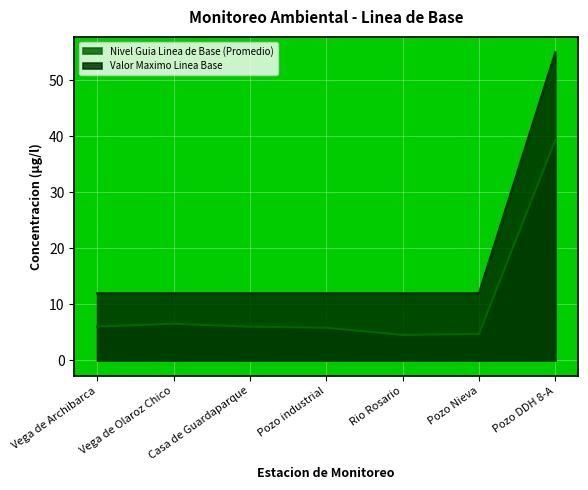

What is the sum of the Nivel Guia Linea de Base (Promedio) values at Pozo Nieva and Casa de Guardaparque?

10.7